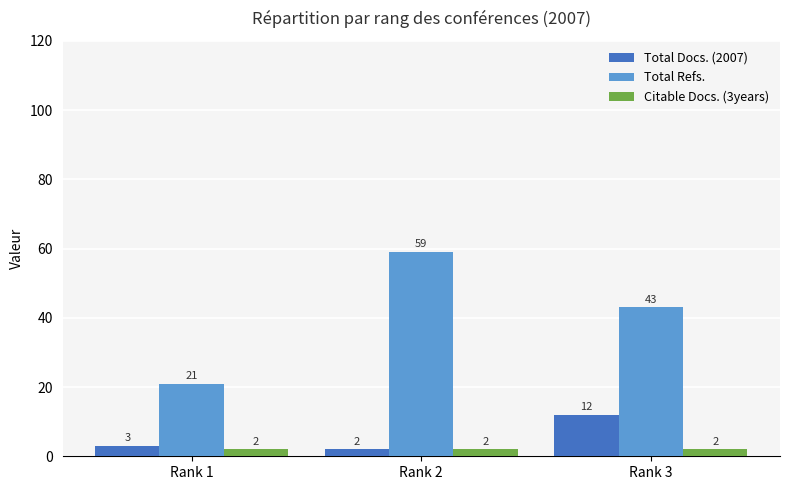

How many bars are there in each group?

3